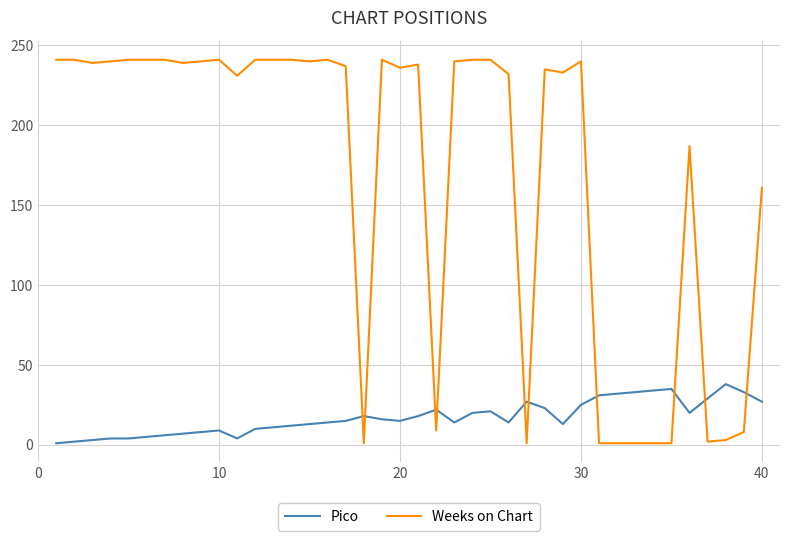

Which series has the widest spread of values?

Weeks on Chart